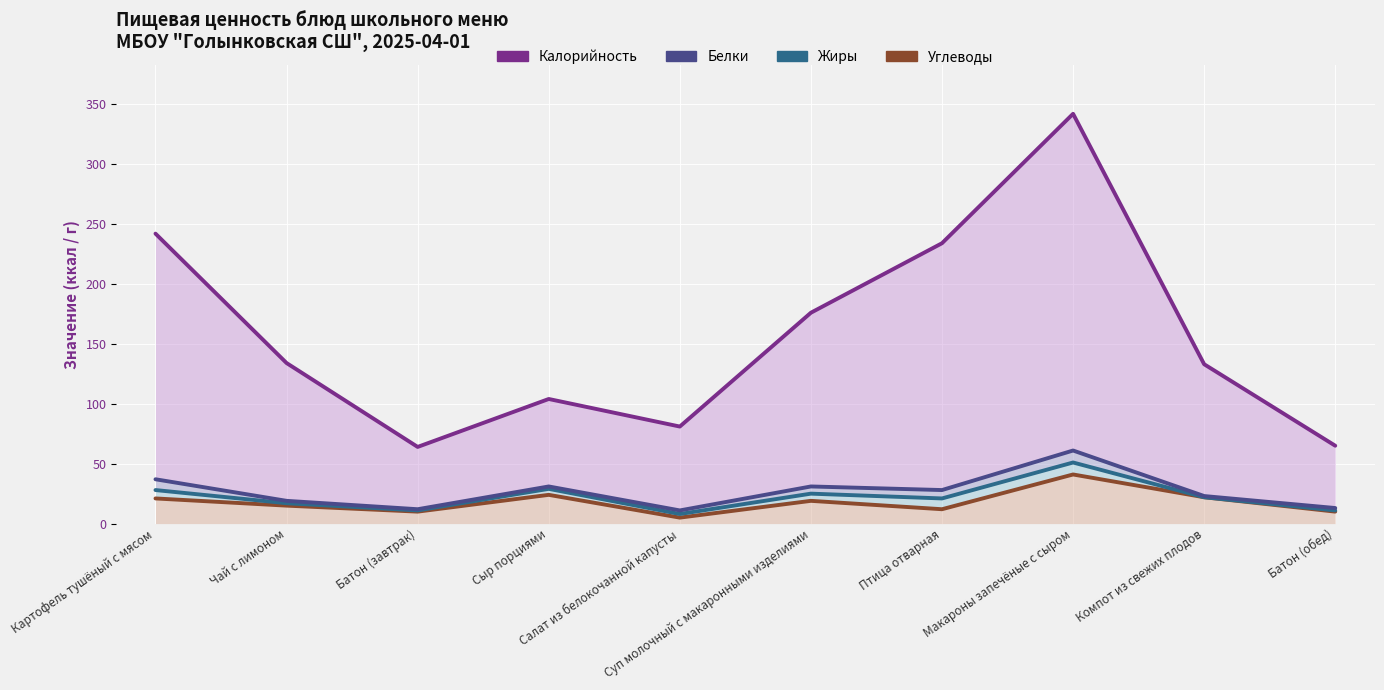

What are all the series names shown in the legend?

Углеводы, Жиры, Белки, Калорийность